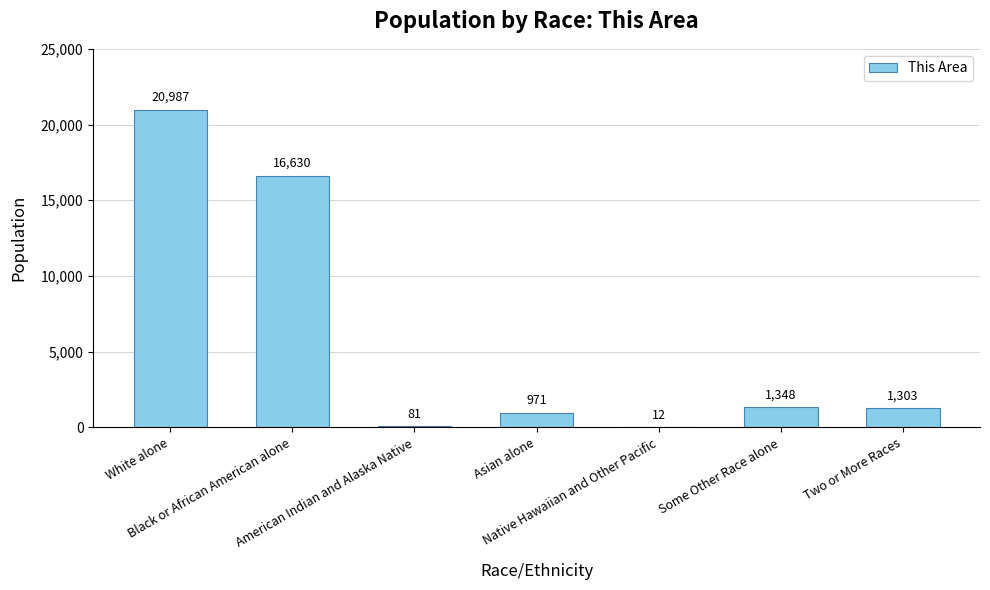

What is the greatest value displayed?

20987